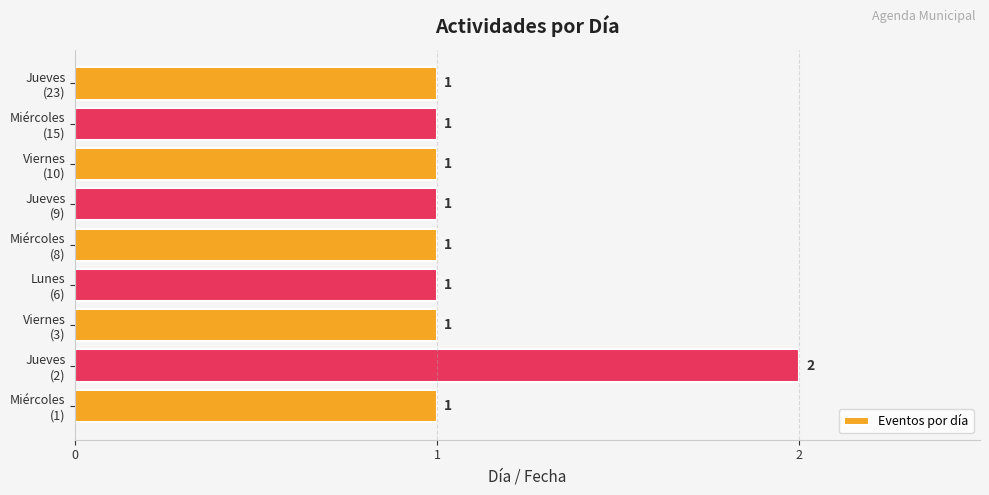

Count the values in the range 1 to 2.

9